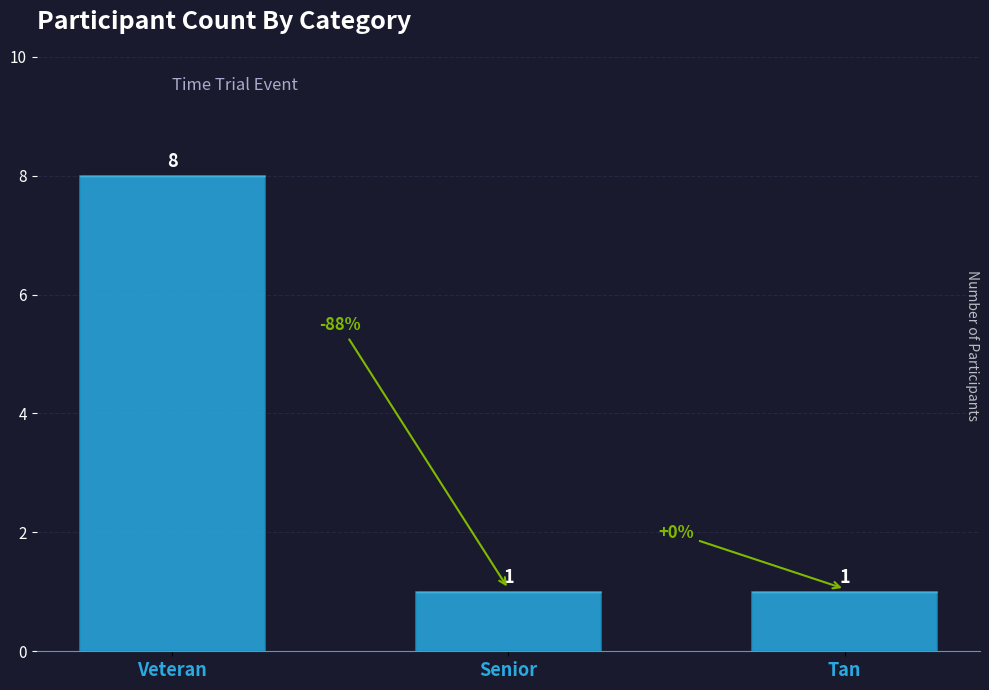

Reading left to right, list all the values displayed in this chart.

Veteran=8	Senior=1	Tan=1